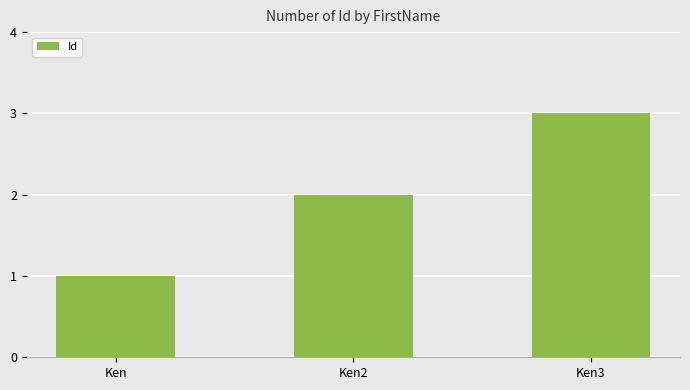

The chart shows a value of 3 at Ken3. True or false?

True